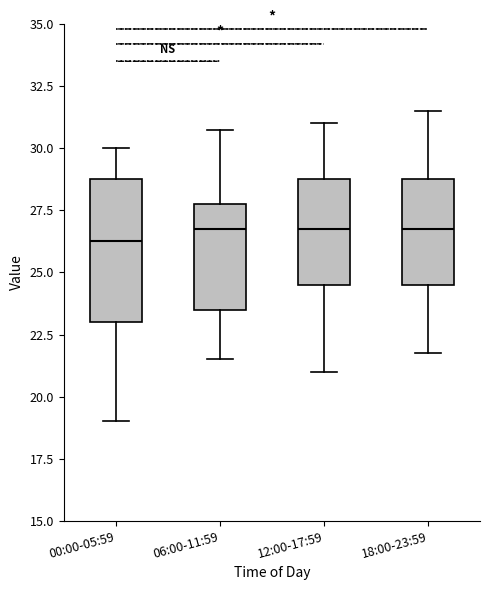

Comparing the boxes themselves (not the whiskers), which one is the tallest?

00:00-05:59